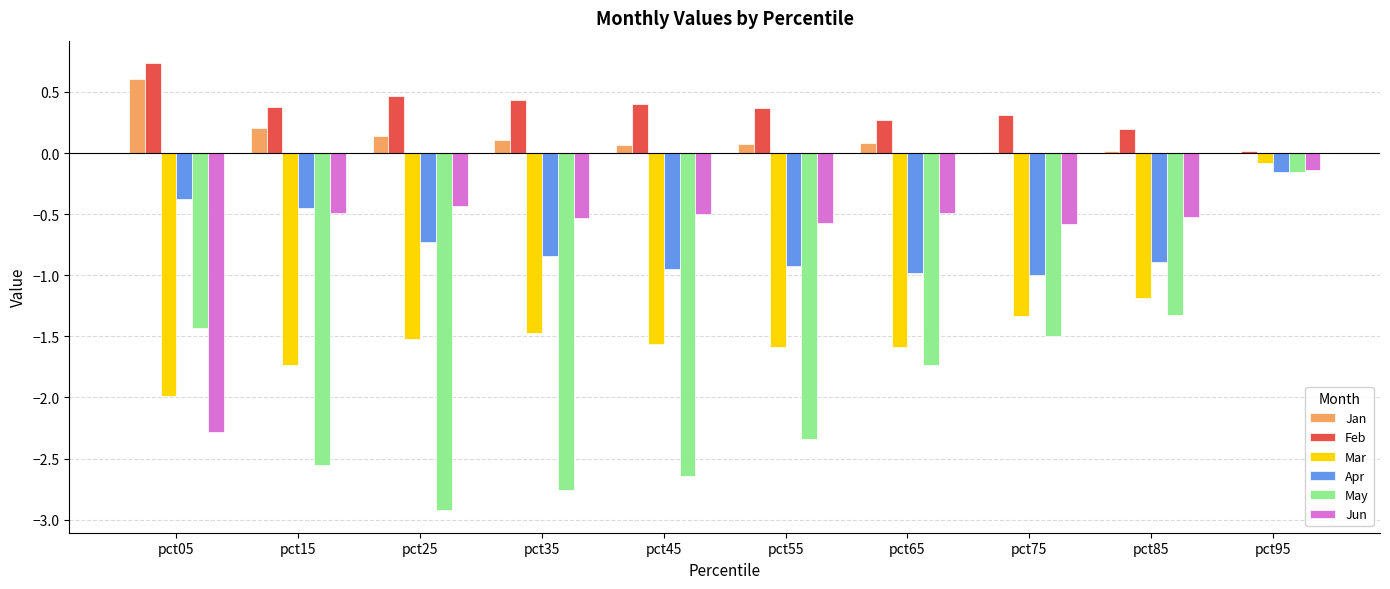

The value of Apr at pct35 is -0.5. True or false?

False